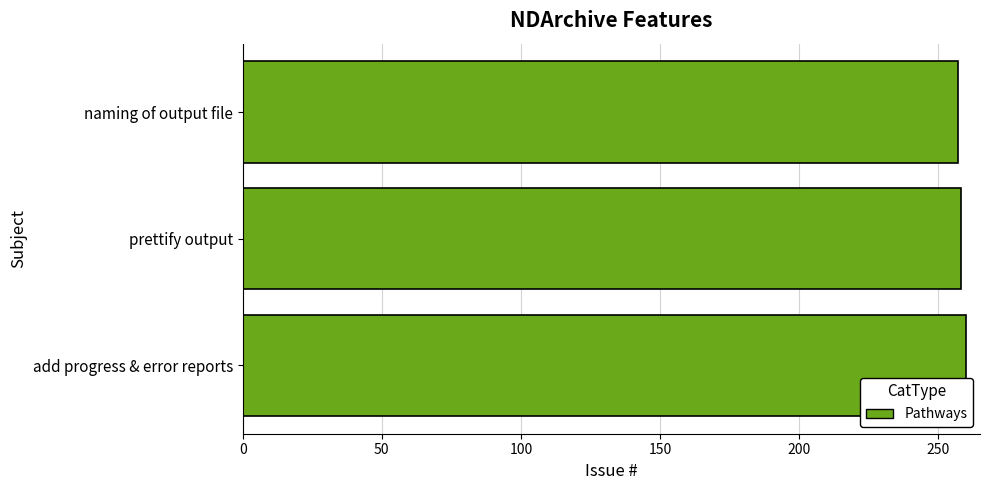

What is the label of the 3rd bar from the bottom?

naming of output file